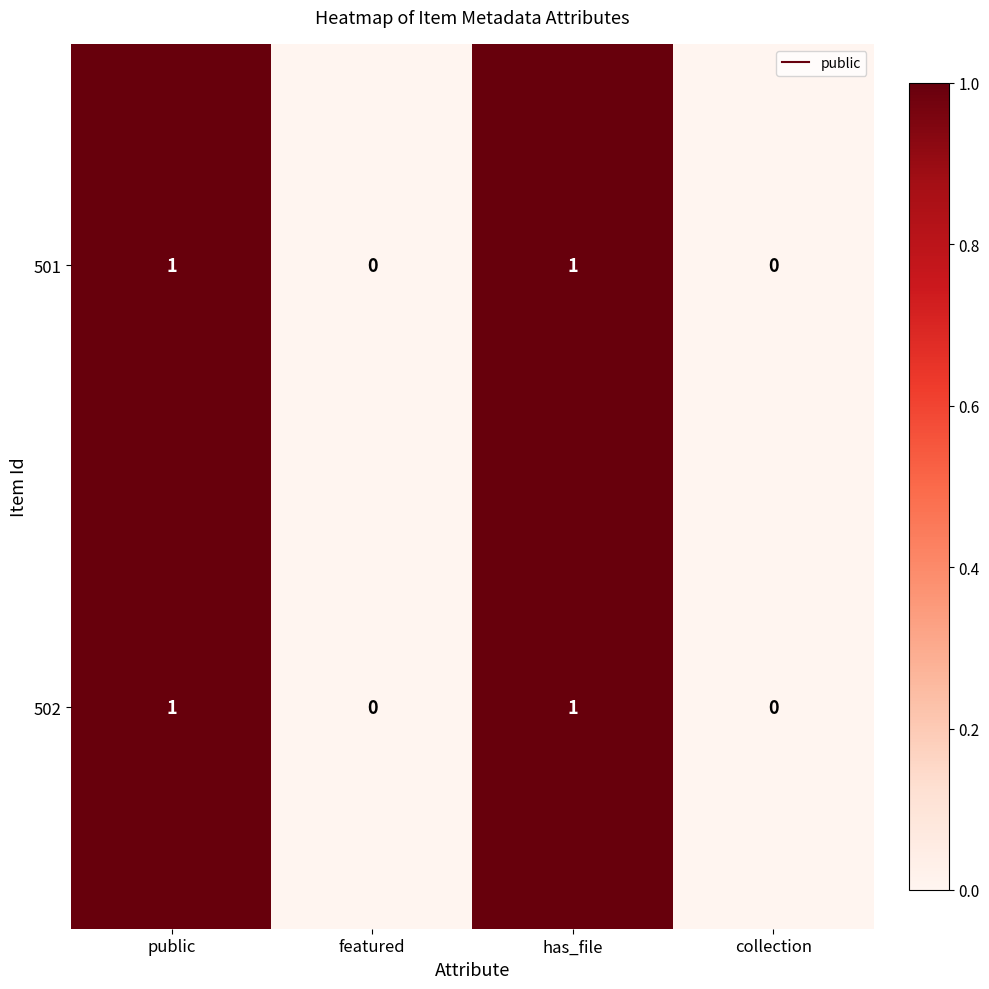

Reading left to right, what are all the values shown in this chart?

501: 1	0	1	0
502: 1	0	1	0